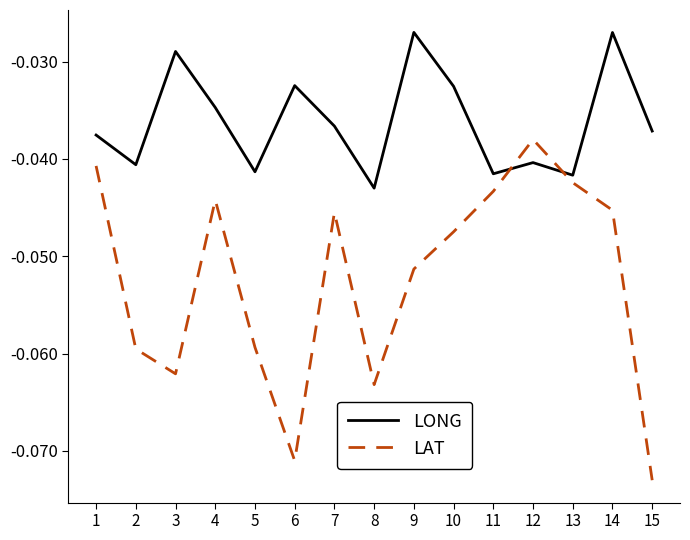

Is this an area chart (filled region under the line)?

No